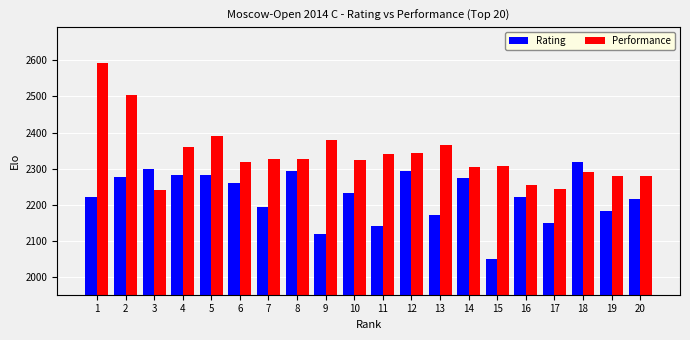

Is it true that Performance equals 2390 at 5?

True